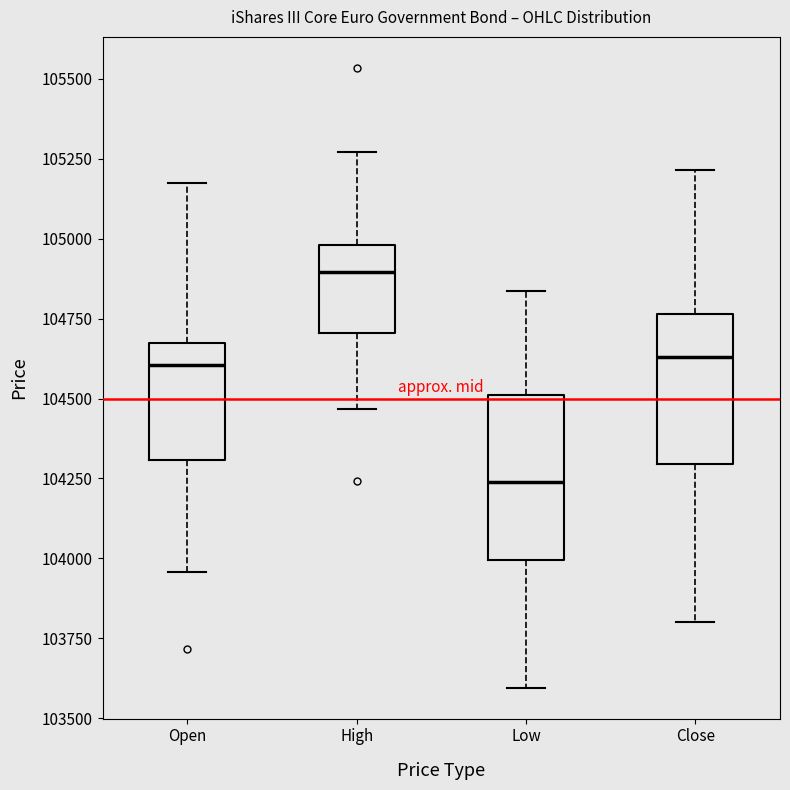

Which box has the lowest median line?

Low